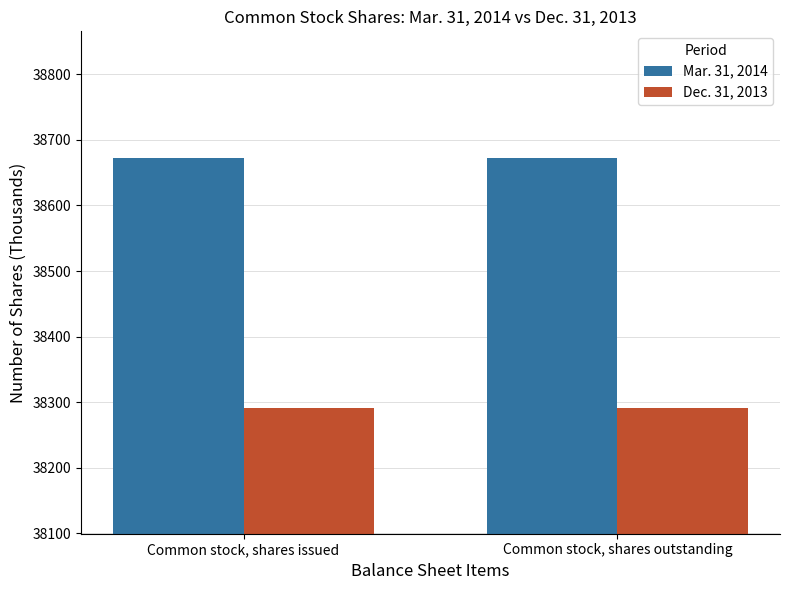

Count the number of categories in the chart.

2